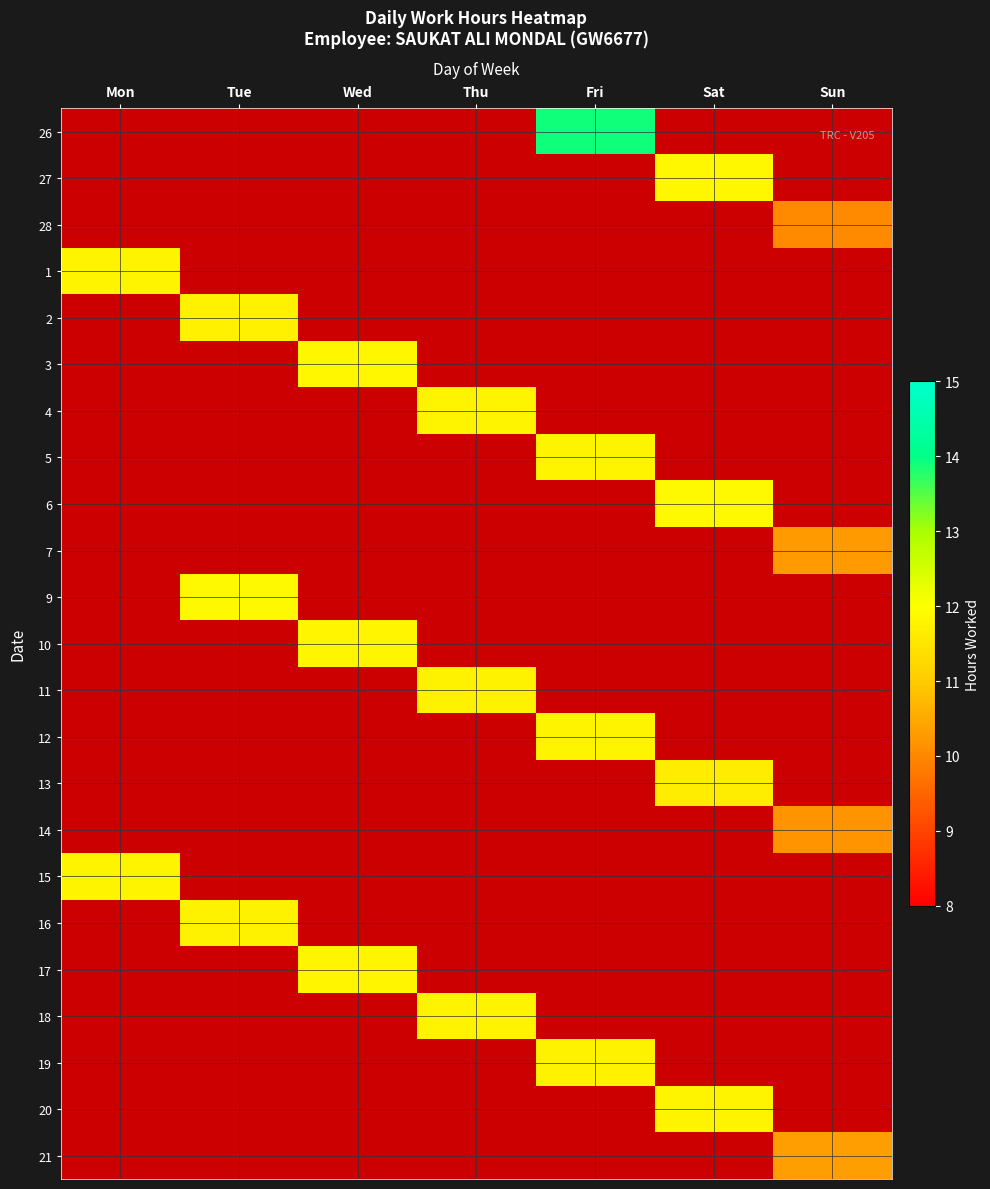

How many categories are shown in the chart?

7